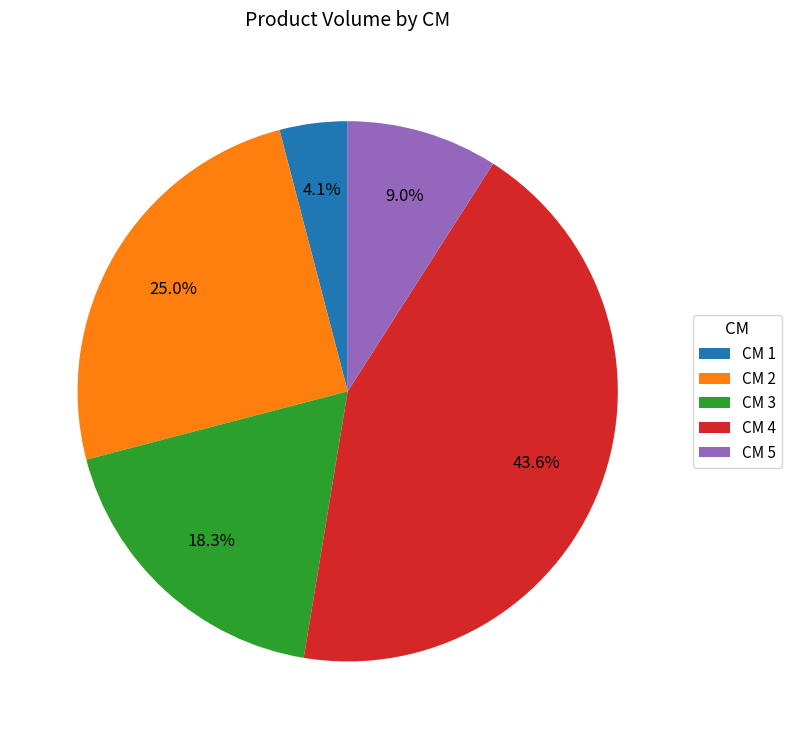

Combined, what portion of the pie is CM 1 and CM 2?

29.1%